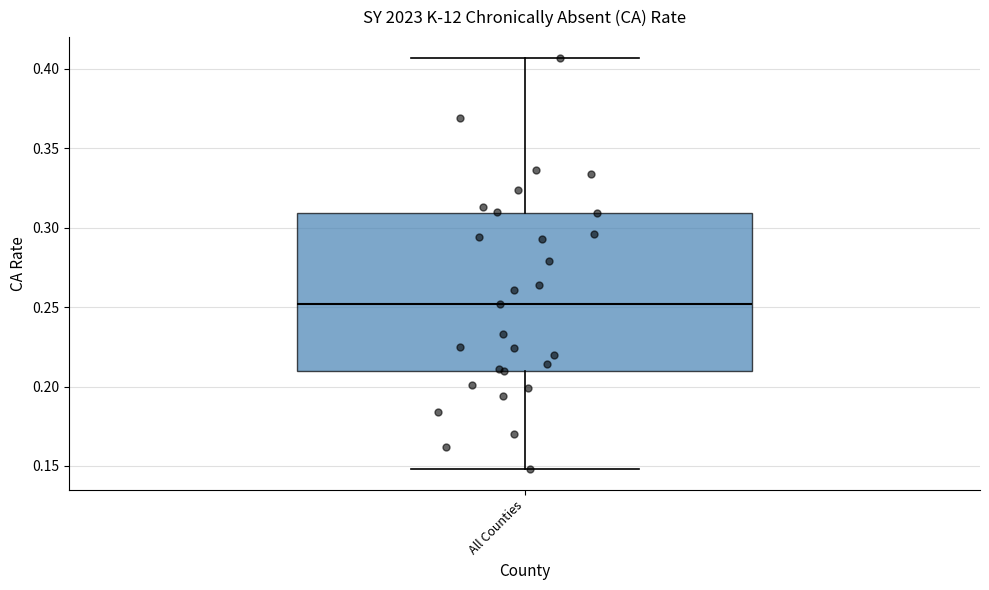

Transcribe this box plot: give where the median line is, the range the box spans, and where the two whiskers end, as read against the y-axis. The values are not printed on the chart, so give them approximately, as read against the axis.

median 0.250, box 0.210 to 0.310, whiskers 0.150 to 0.405